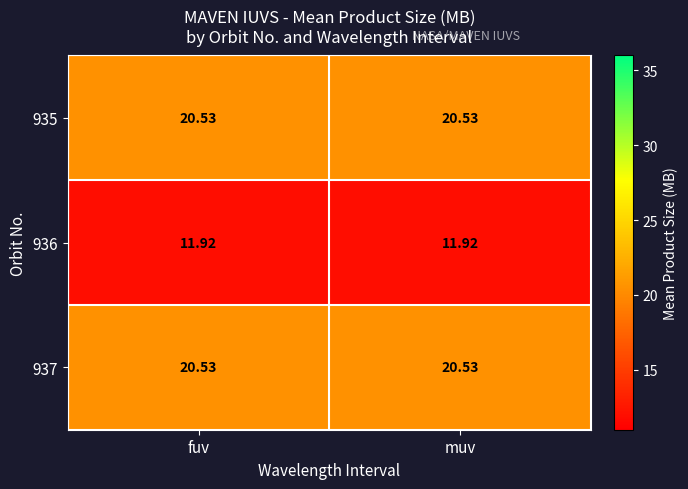

Is the value of 935 at fuv greater than the value of 936 at muv?

Yes